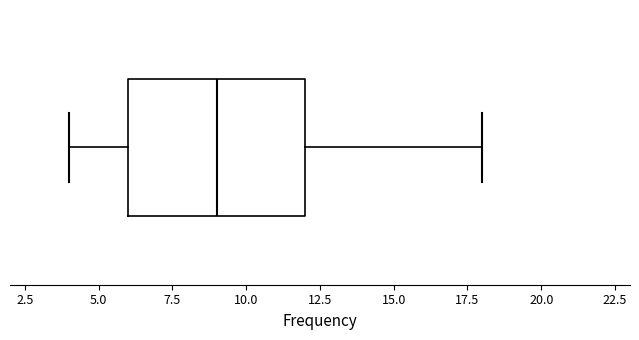

Read this box plot against the x-axis: the position of the median line, the range covered by the box, and the ends of both whiskers. The values are not printed on the chart, so give them approximately, as read against the axis.

median 9, box 6 to 12, whiskers 4 to 18